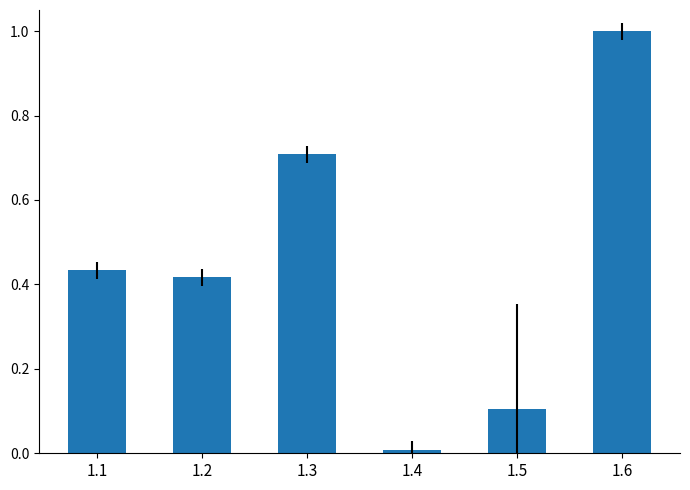

Rank the categories by value from highest to lowest.

1.6, 1.3, 1.1, 1.2, 1.5, 1.4